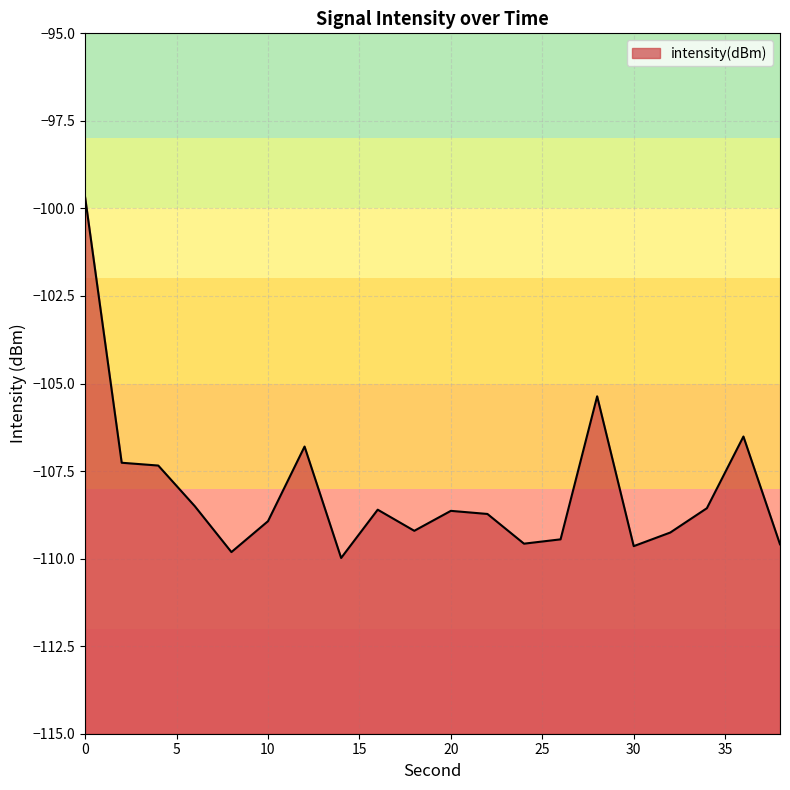

Rank the categories by value from lowest to highest.

14, 8, 30, 38, 24, 26, 32, 18, 10, 22, 20, 16, 34, 6, 4, 2, 12, 36, 28, 0